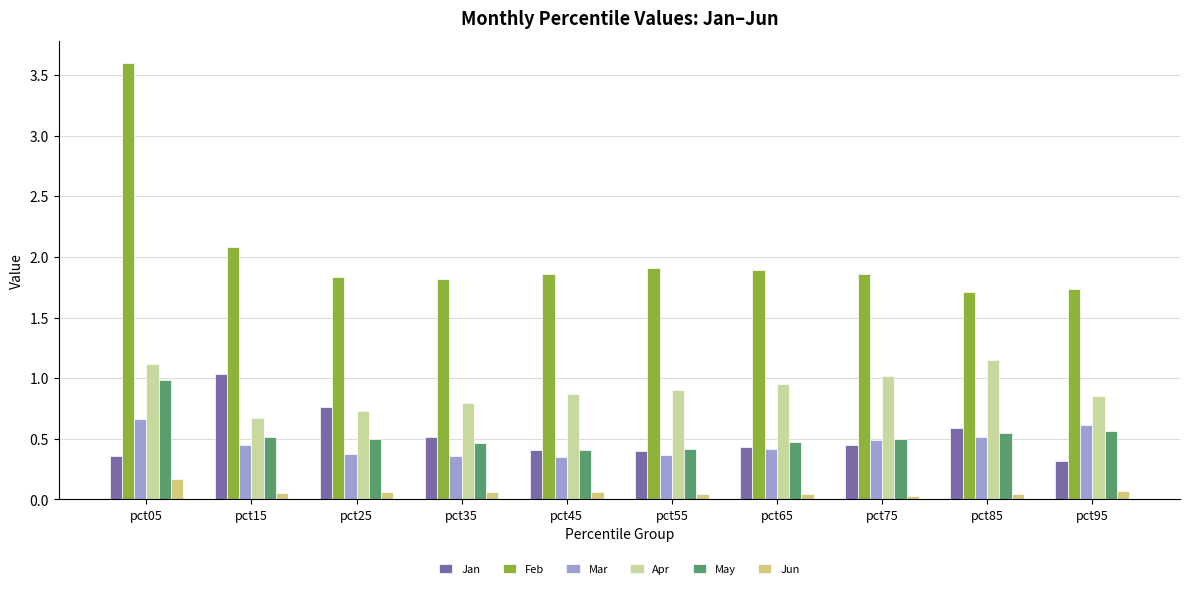

How many bars are there in total?

60